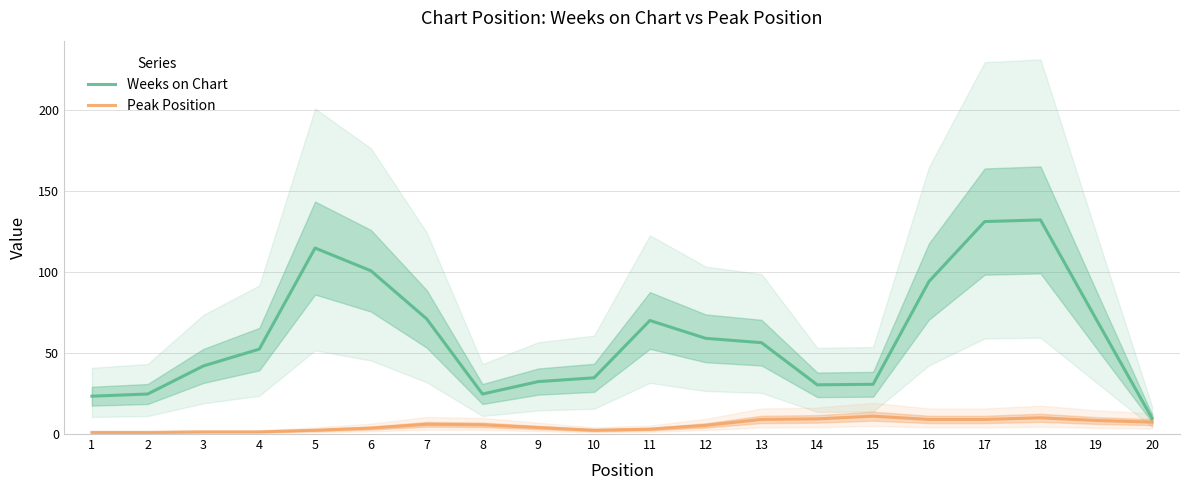

How many lines are shown in the chart?

2